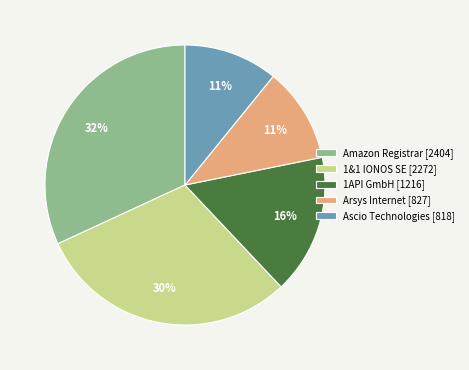

Which slice is the largest?

Amazon Registrar [2404]